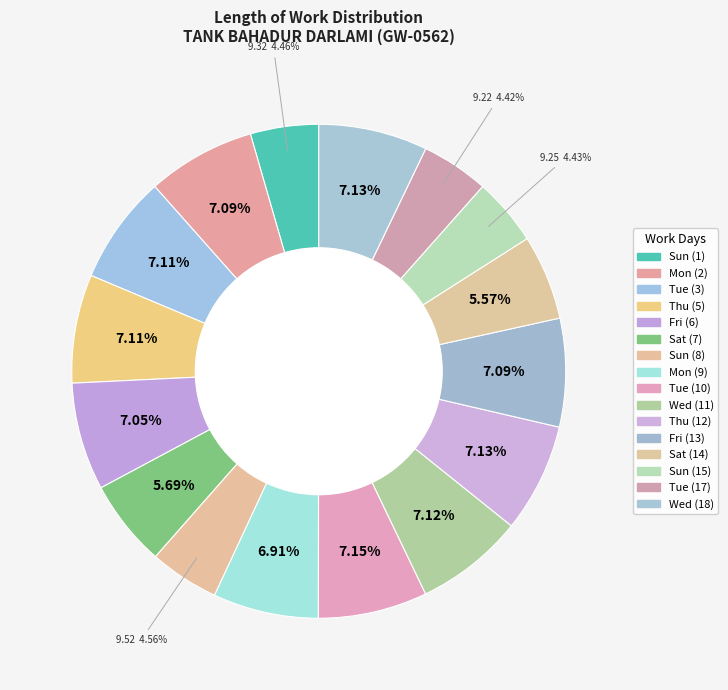

Count the number of slices in the pie.

16